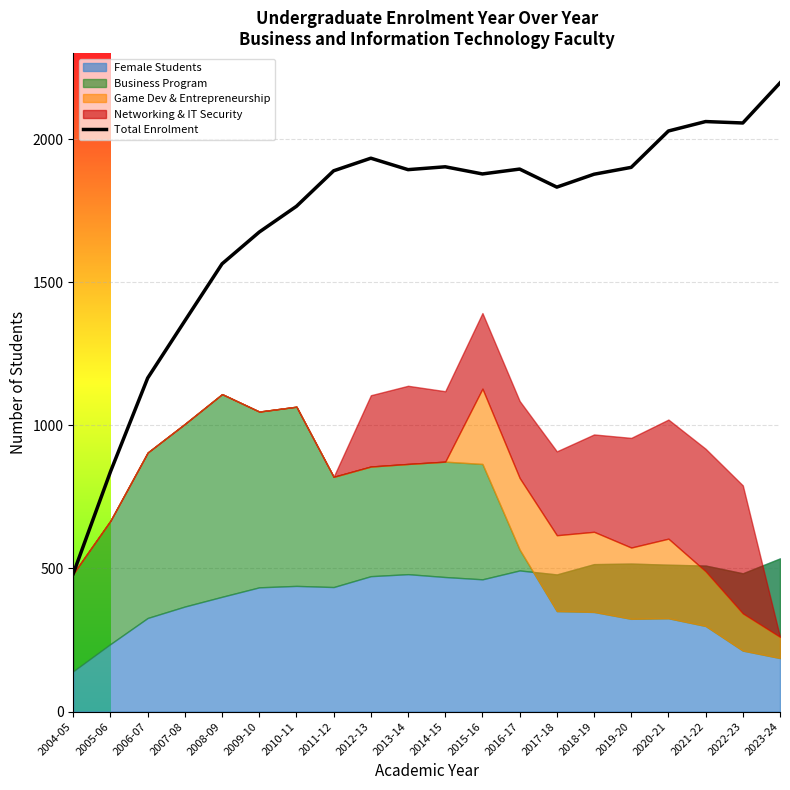

What is the difference between the maximum and minimum values?

1714